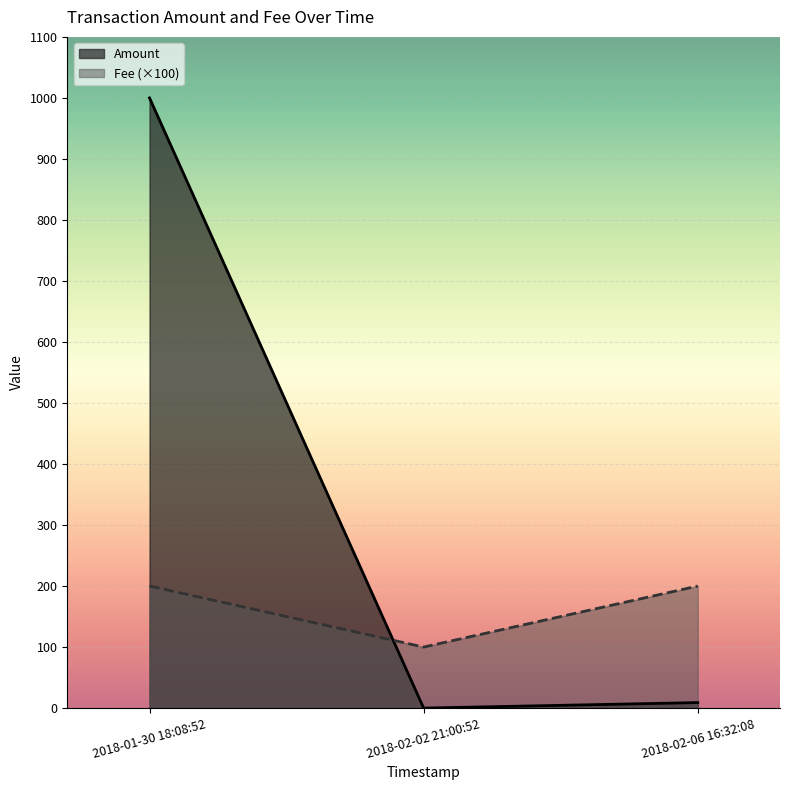

What is the difference between the Amount values at 2018-02-02 21:00:52 and 2018-02-06 16:32:08?

9